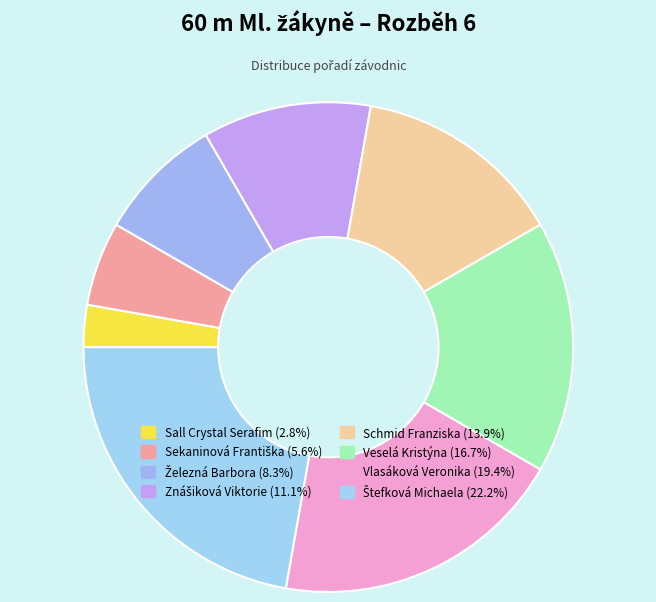

Combined, what portion of the pie is Veselá Kristýna and Železná Barbora?

25.0%